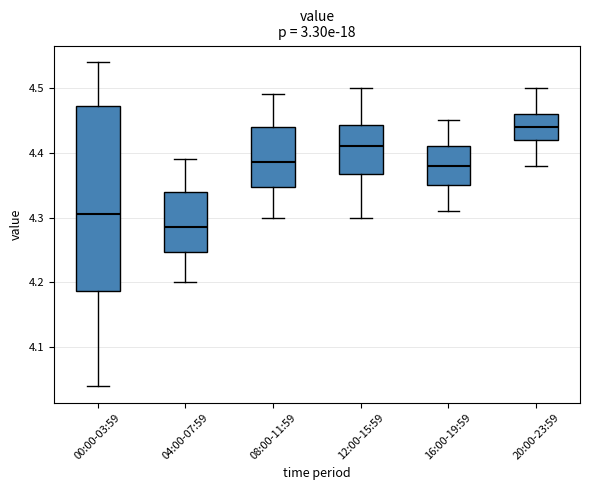

Comparing the boxes themselves (not the whiskers), which one is the tallest?

00:00-03:59